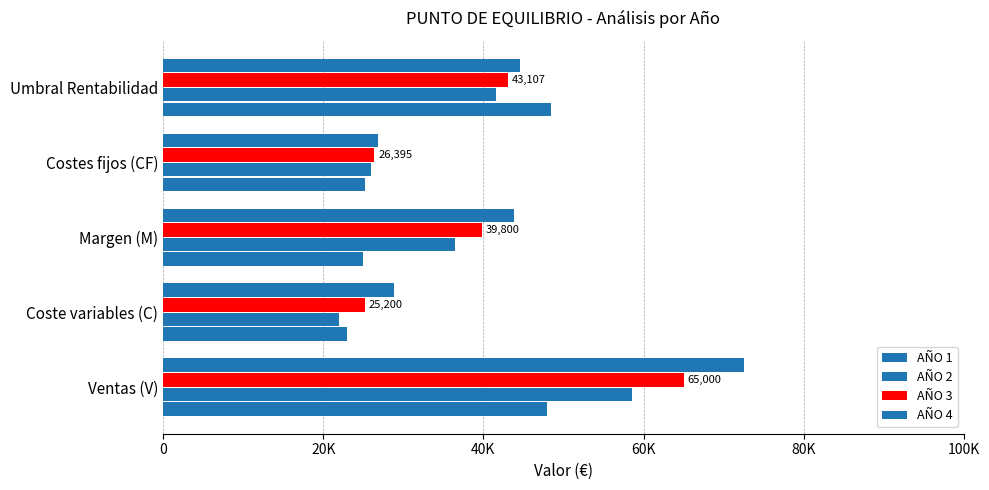

Reading left to right, what are all the values shown in this chart?

AÑO 1: 0=48000.0	20K=23000.0	40K=25000.0	60K=25200.0	80K=48384.0
AÑO 2: 0=58500.0	20K=22000.0	40K=36500.0	60K=25912.8	80K=41531.5
AÑO 3: 0=65000.0	20K=25200.0	40K=39800.0	60K=26394.5	80K=43106.6
AÑO 4: 0=72600.0	20K=28800.0	40K=43800.0	60K=26885.3	80K=44563.3